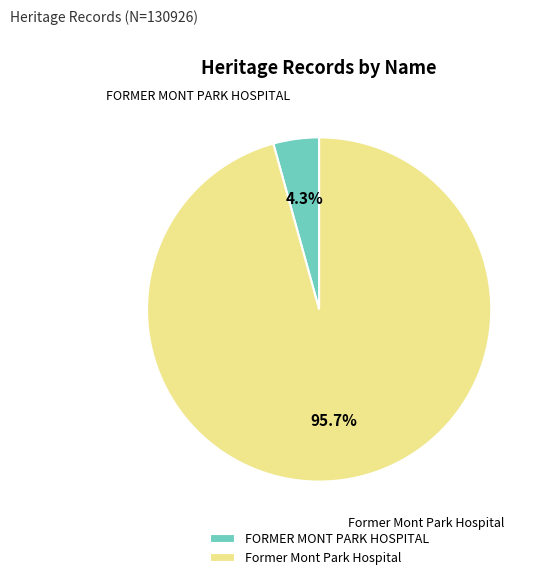

What is the smallest slice in the pie chart?

FORMER MONT PARK HOSPITAL